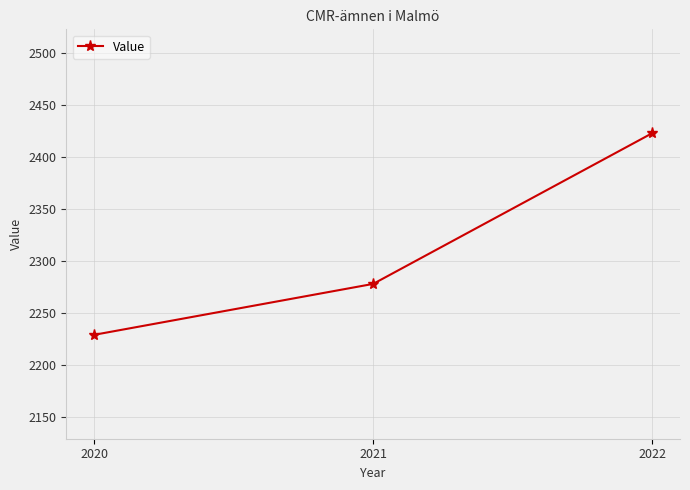

Rank the categories by value from highest to lowest.

2022, 2021, 2020